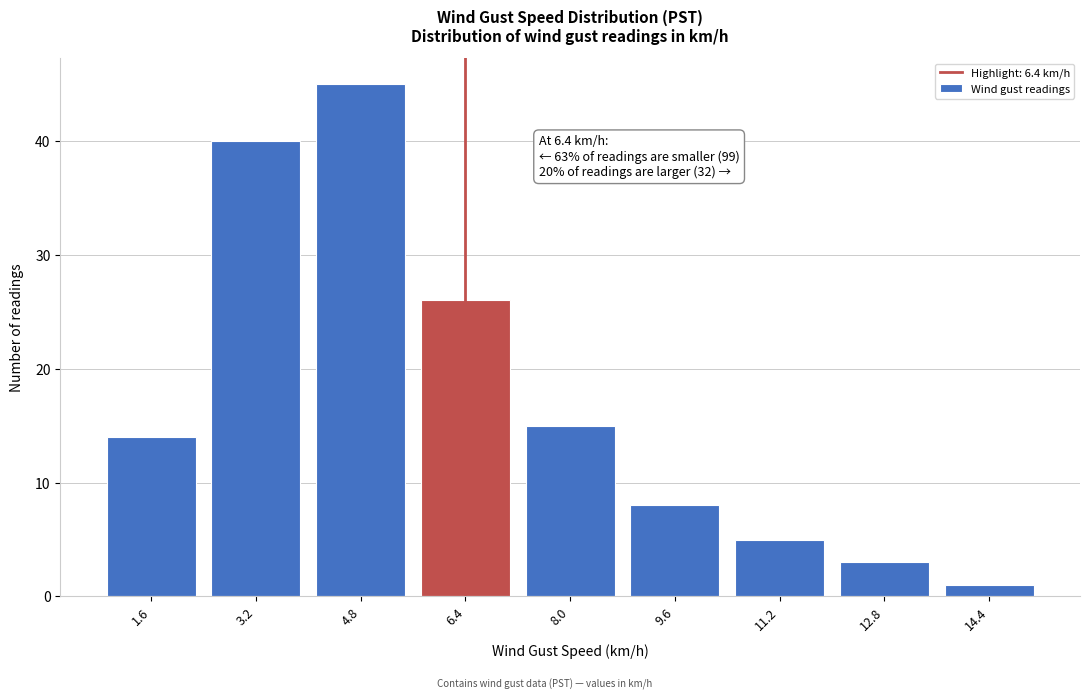

Reading left to right, what are all the values shown in this chart?

14	40	45	26	15	8	5	3	1